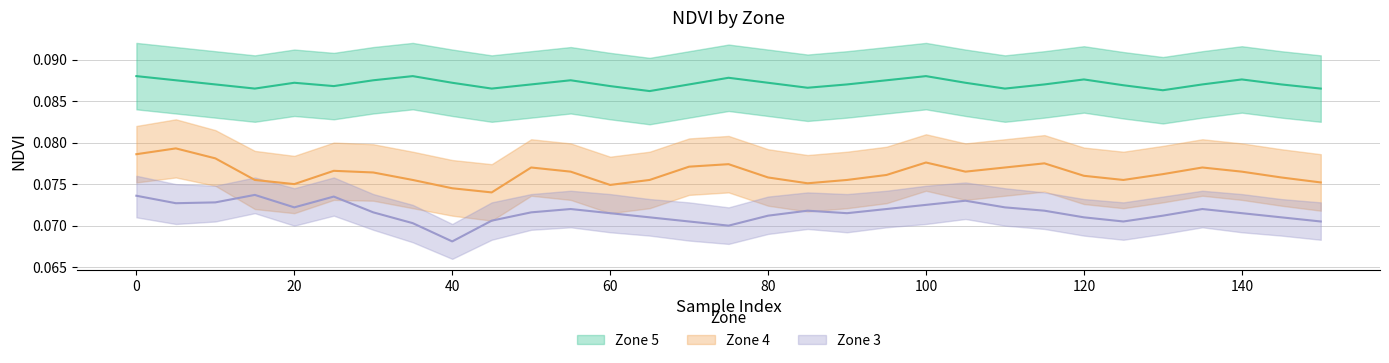

At 140, list the series in order from largest to smallest.

Zone 5, Zone 4, Zone 3